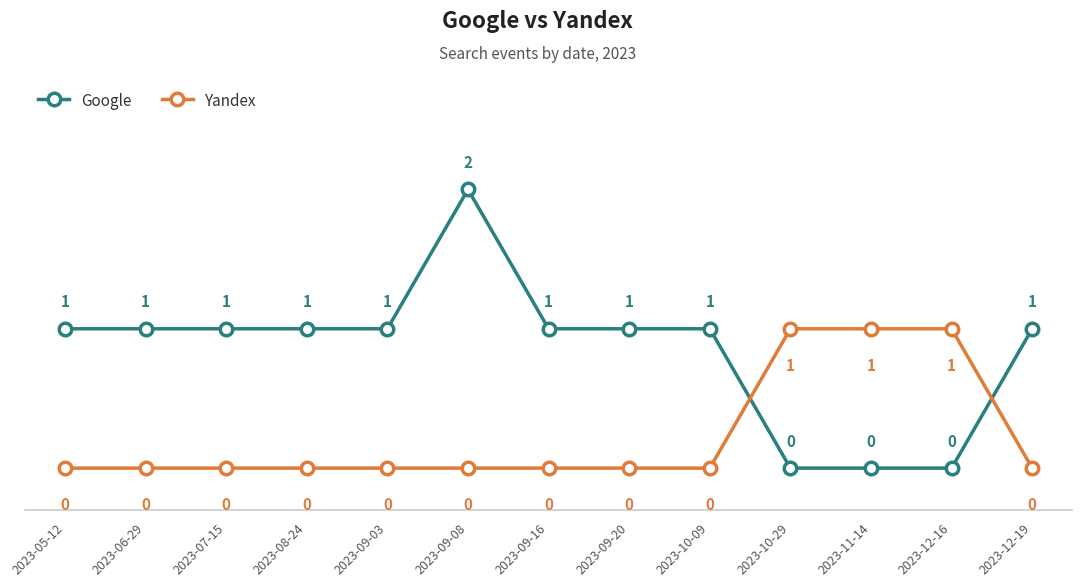

What is the total value across all series at 2023-09-20?

1